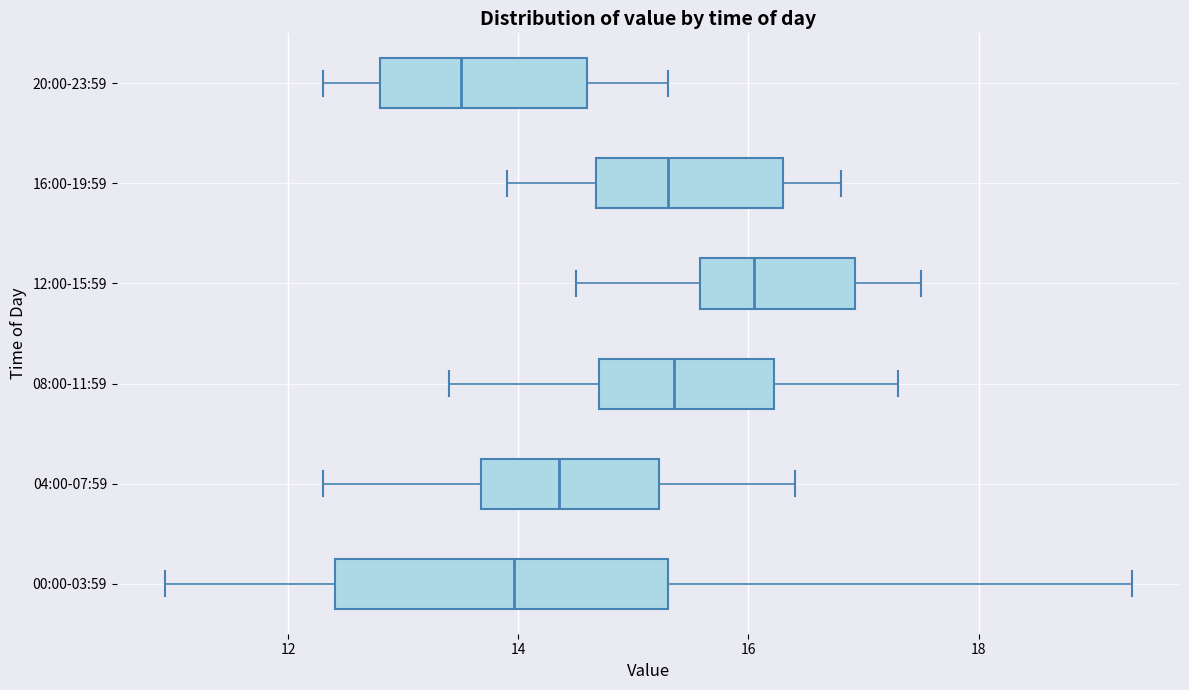

Which box is the widest, from its left edge to its right edge?

00:00-03:59